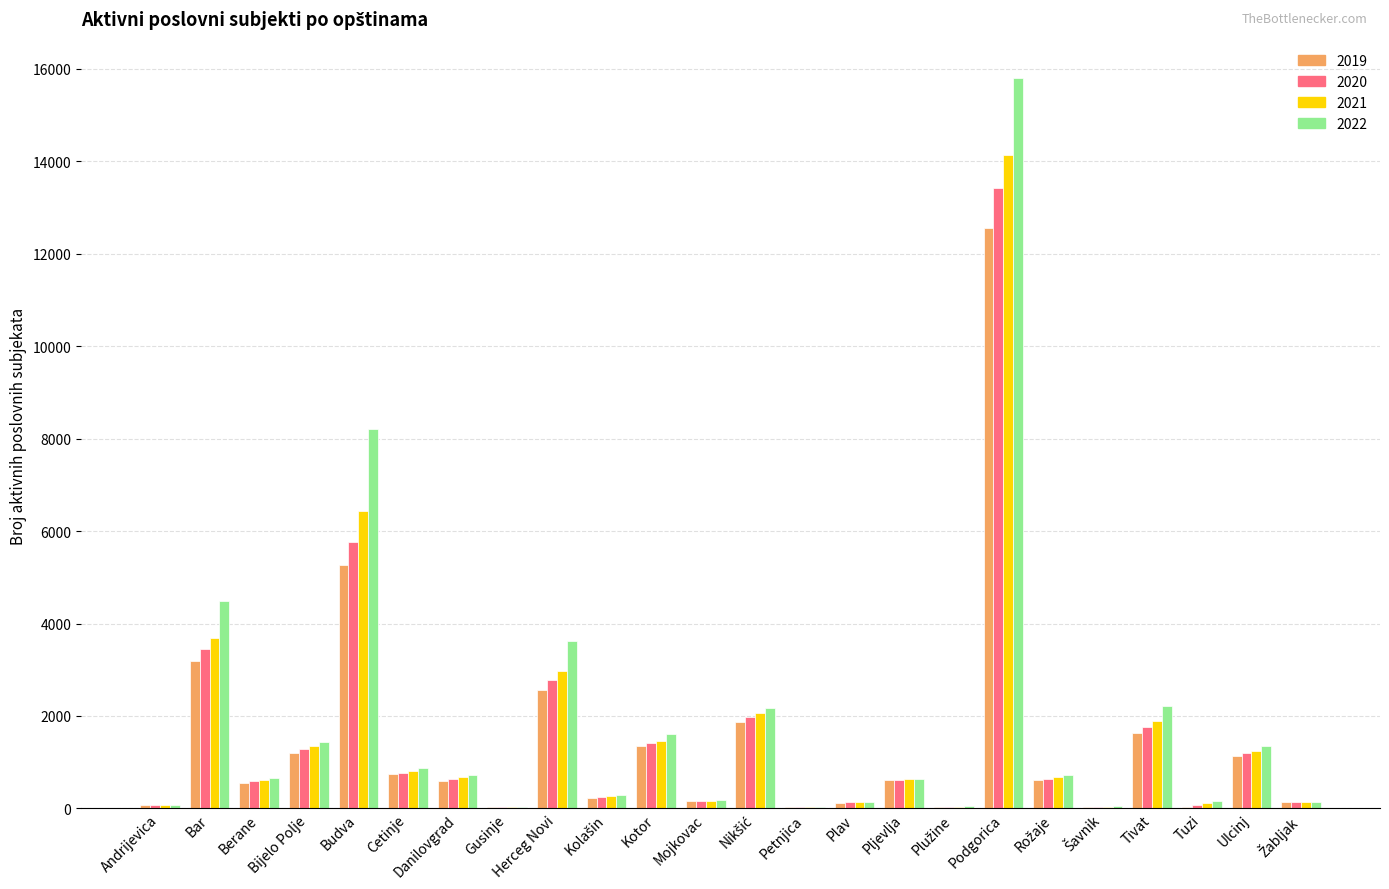

At which category is the sum across all series the highest?

Podgorica